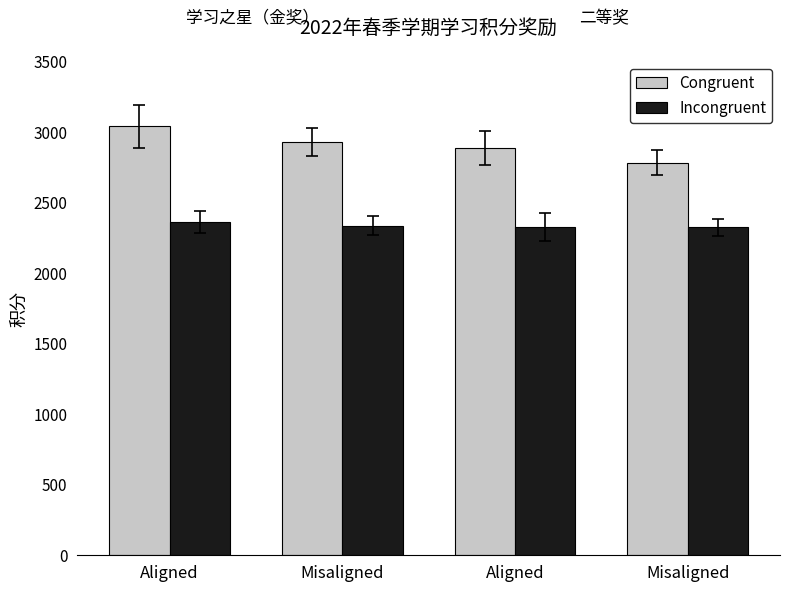

Count the number of categories in the chart.

4